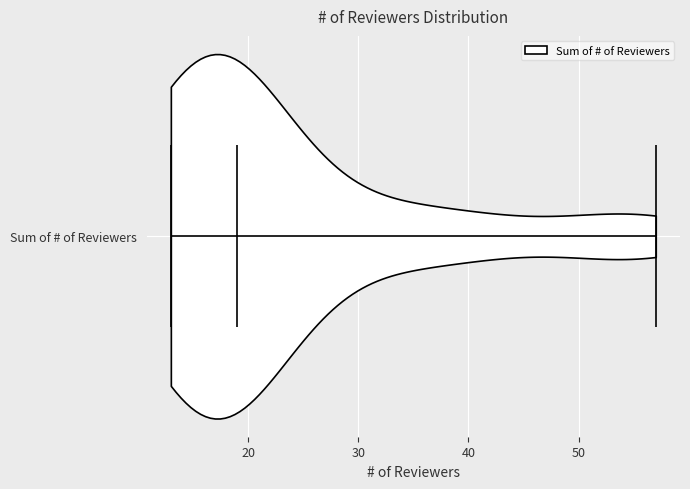

What is the lowest point the violin for Sum of # of Reviewers reaches on the x-axis? The values are not printed on the chart, so give them approximately, as read against the axis.

13